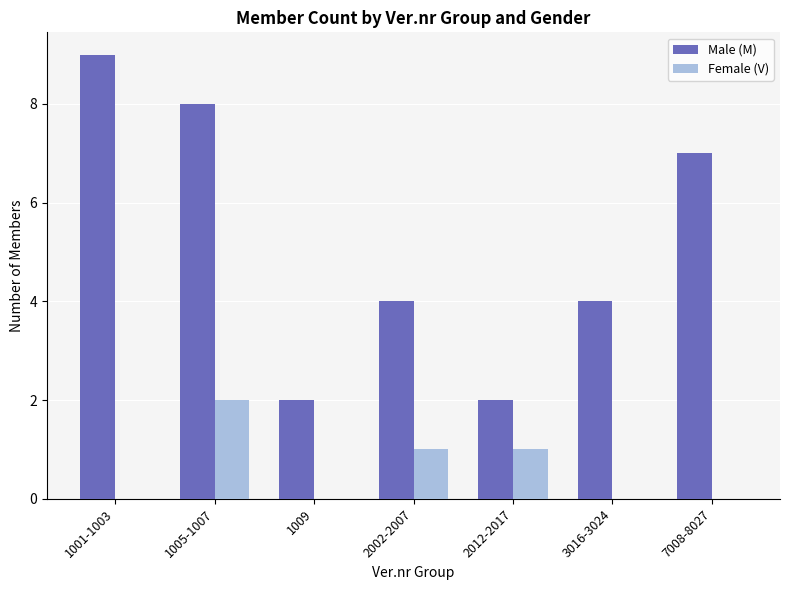

How many categories are shown in the chart?

7